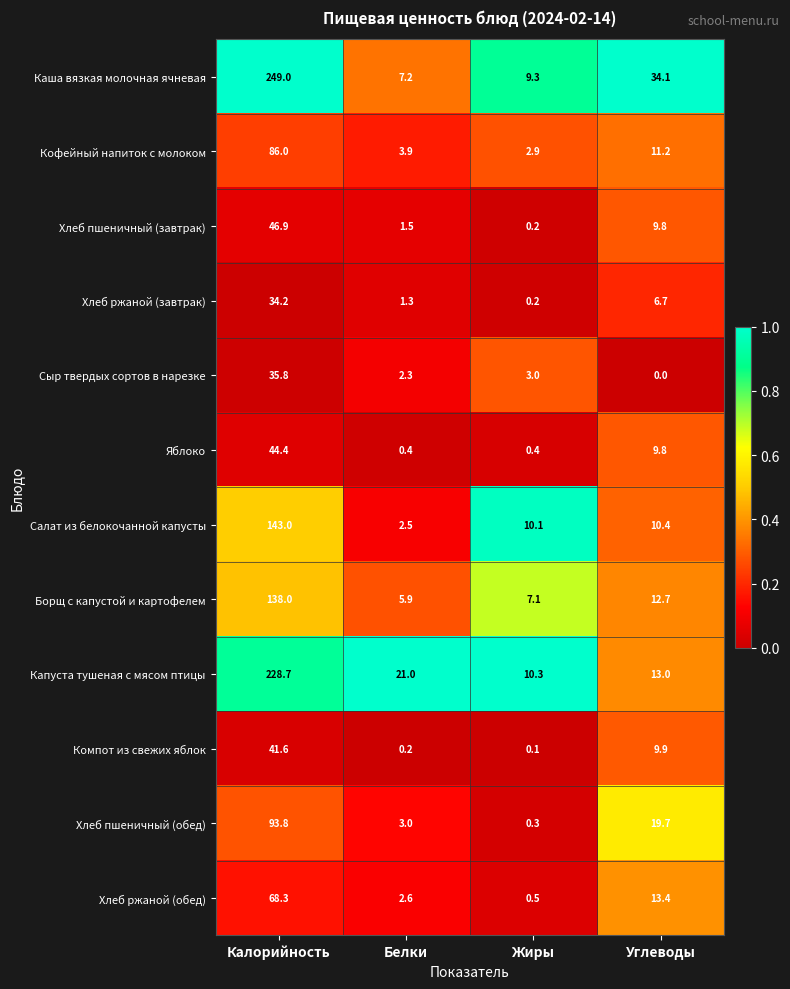

Is the value of Хлеб ржаной (завтрак) at Жиры greater than the value of Капуста тушеная с мясом птицы at Жиры?

No